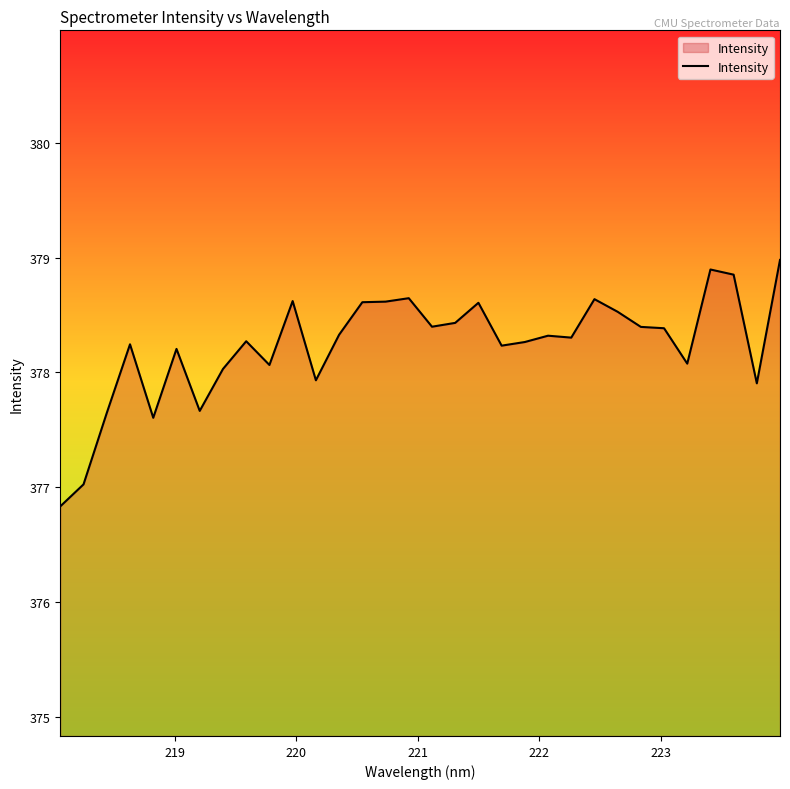

What is the greatest value displayed?

379.0